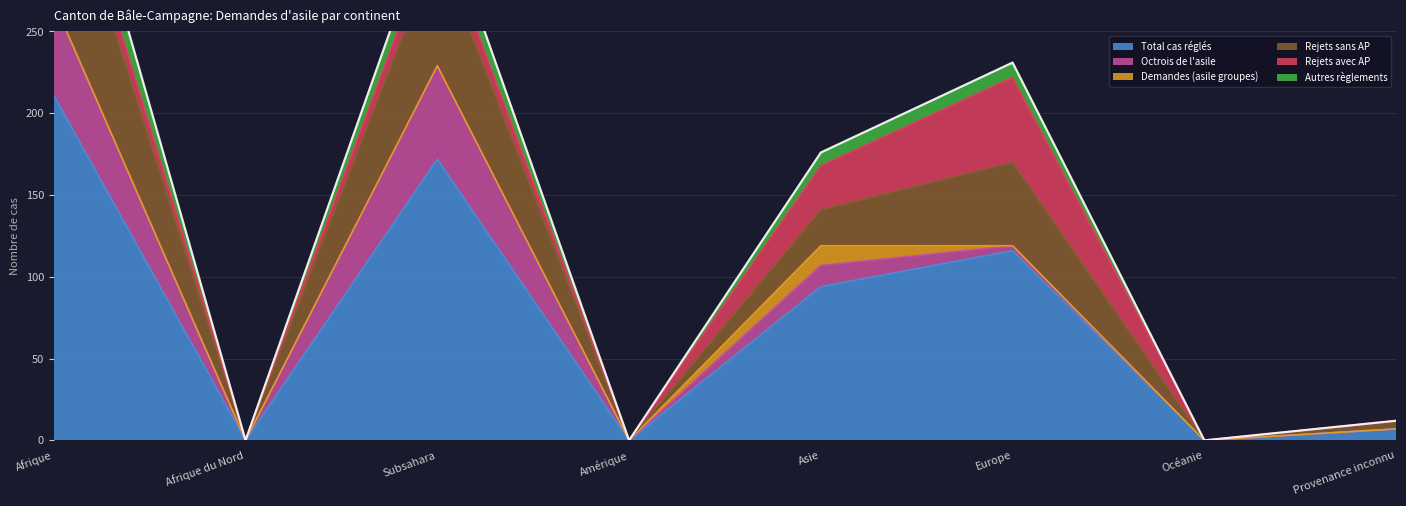

What is the label of the 7th point from the left?

Océanie